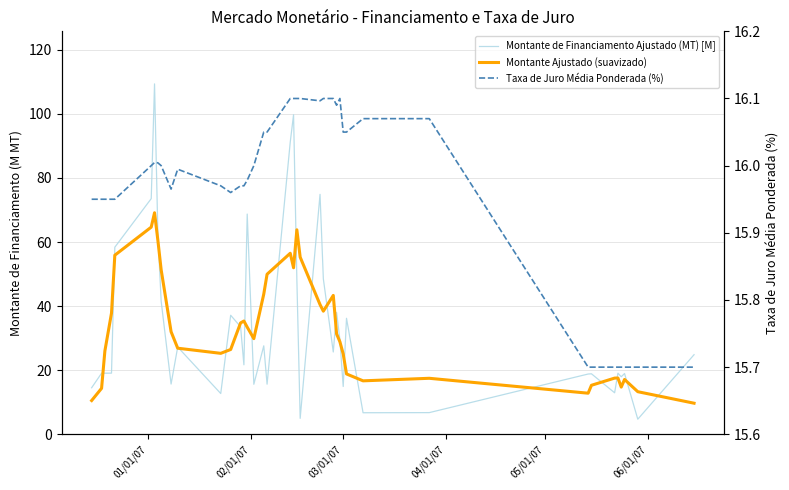

True or false: Montante Ajustado (suavizado) has more than 0 points higher than both neighbors.

True